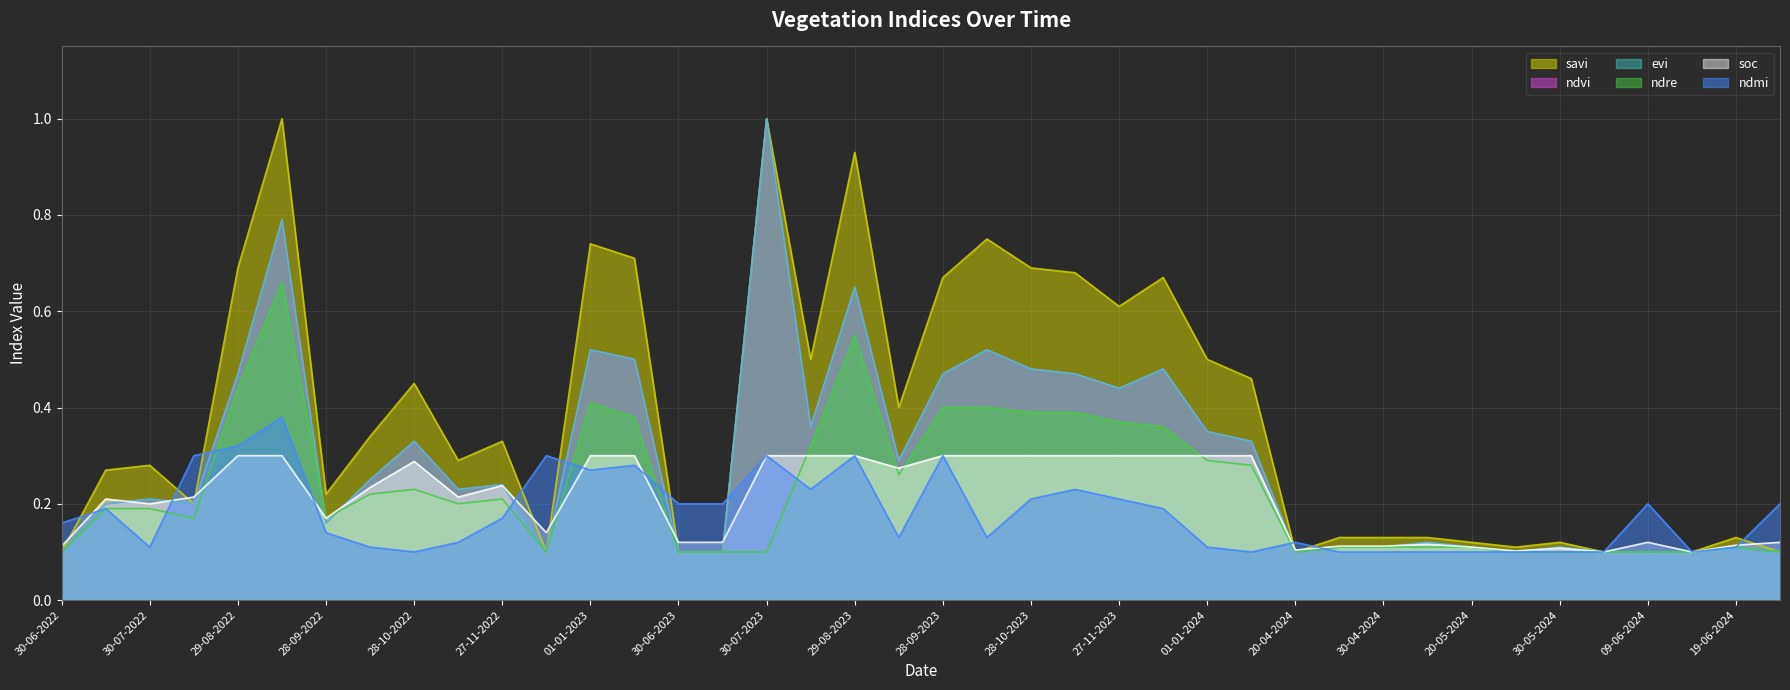

At which category is the sum across all series the highest?

13-09-2022